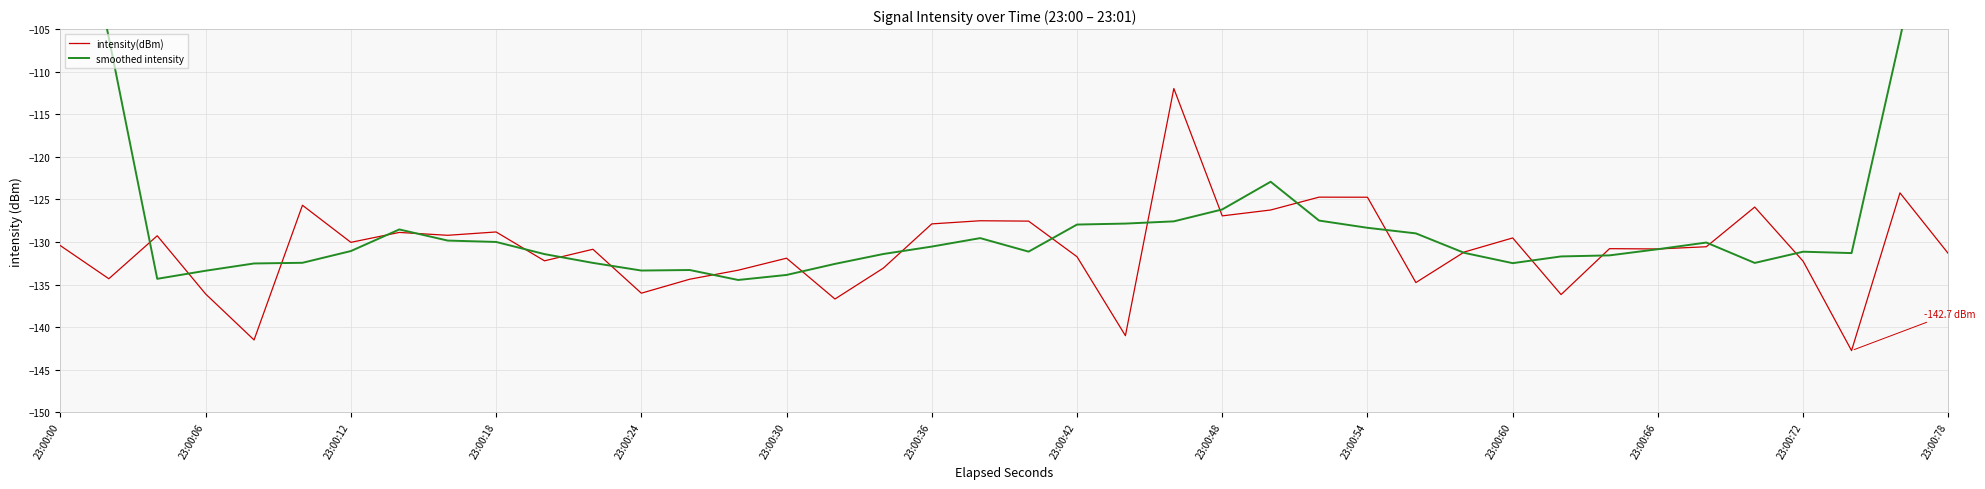

True or false: intensity(dBm) has a value of -124.7 at 23:00:54.

True